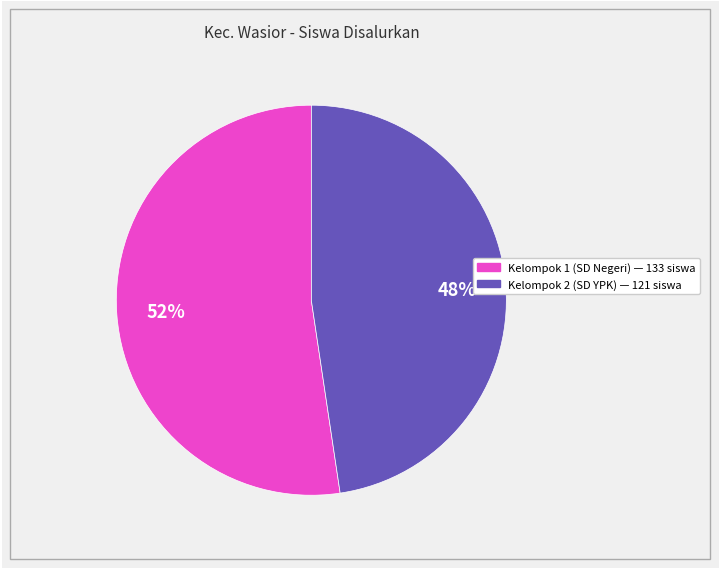

To the nearest percent, what is the average slice percentage?

50%